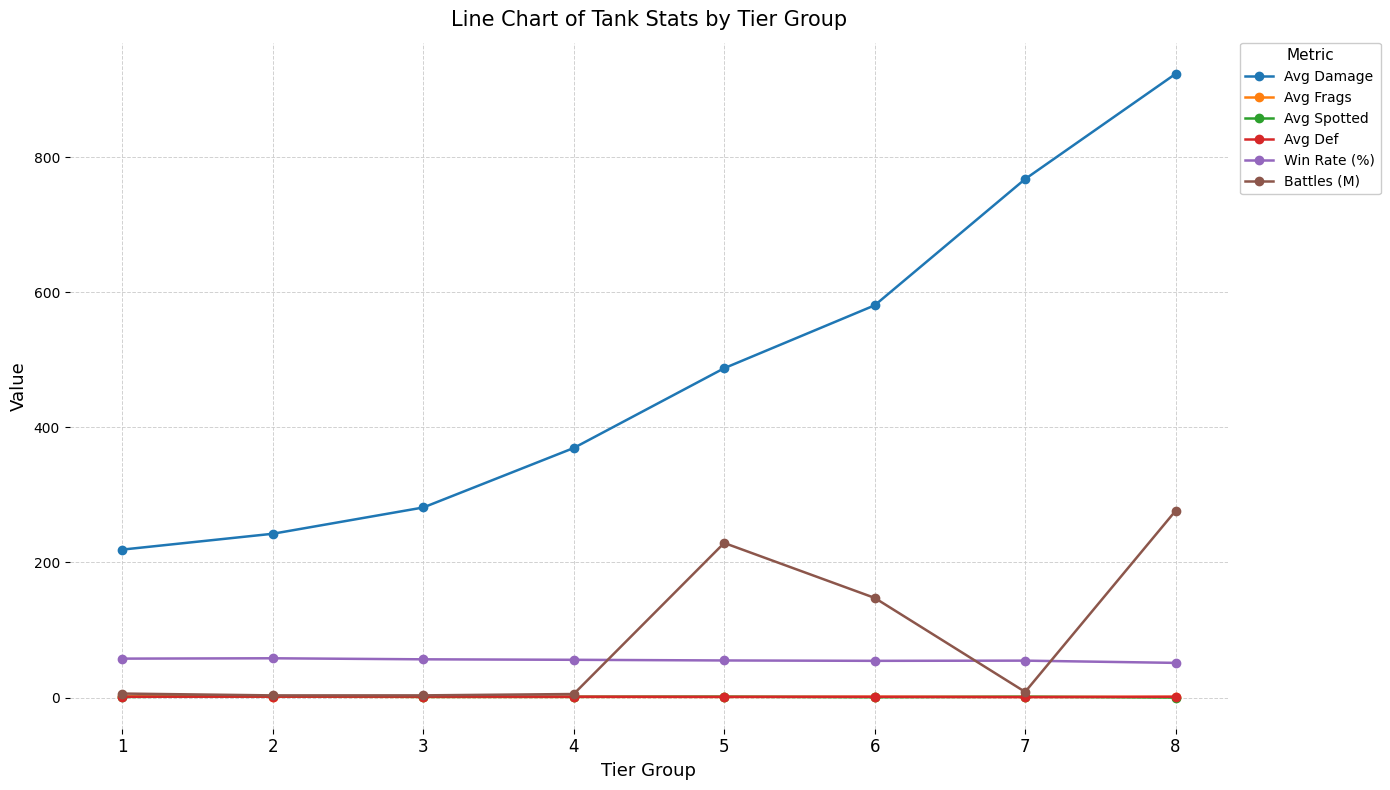

What is the difference between the maximum and minimum values in the Avg Spotted series?

2.0